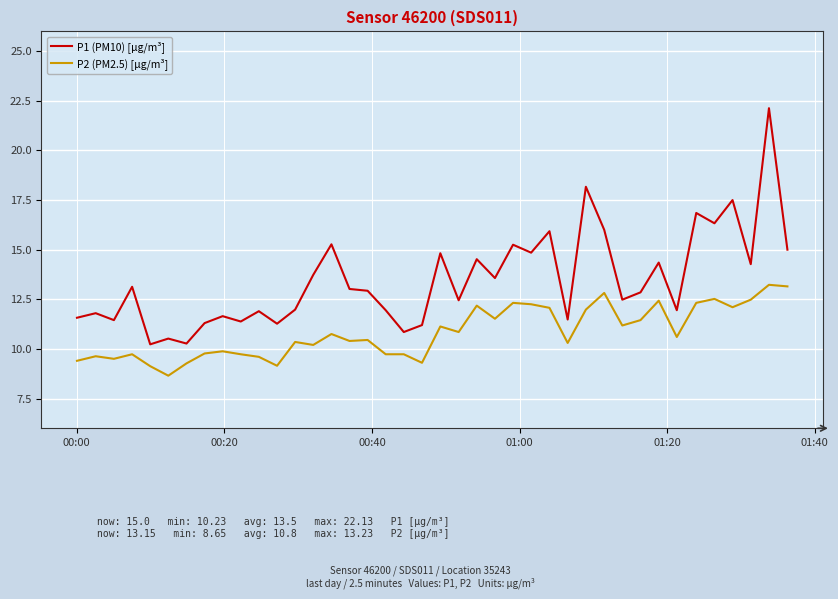

What is the lowest value of the P2 (PM2.5) [µg/m³] series?

8.7